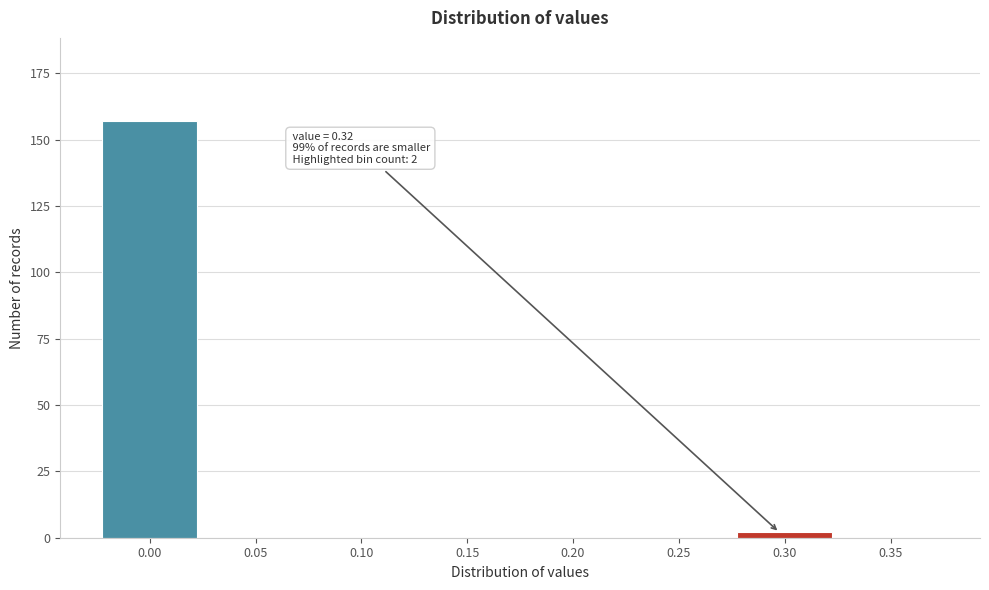

Reading left to right, what are all the values shown in this chart?

0.00=157	0.05=0	0.10=0	0.15=0	0.20=0	0.25=0	0.30=2	0.35=0